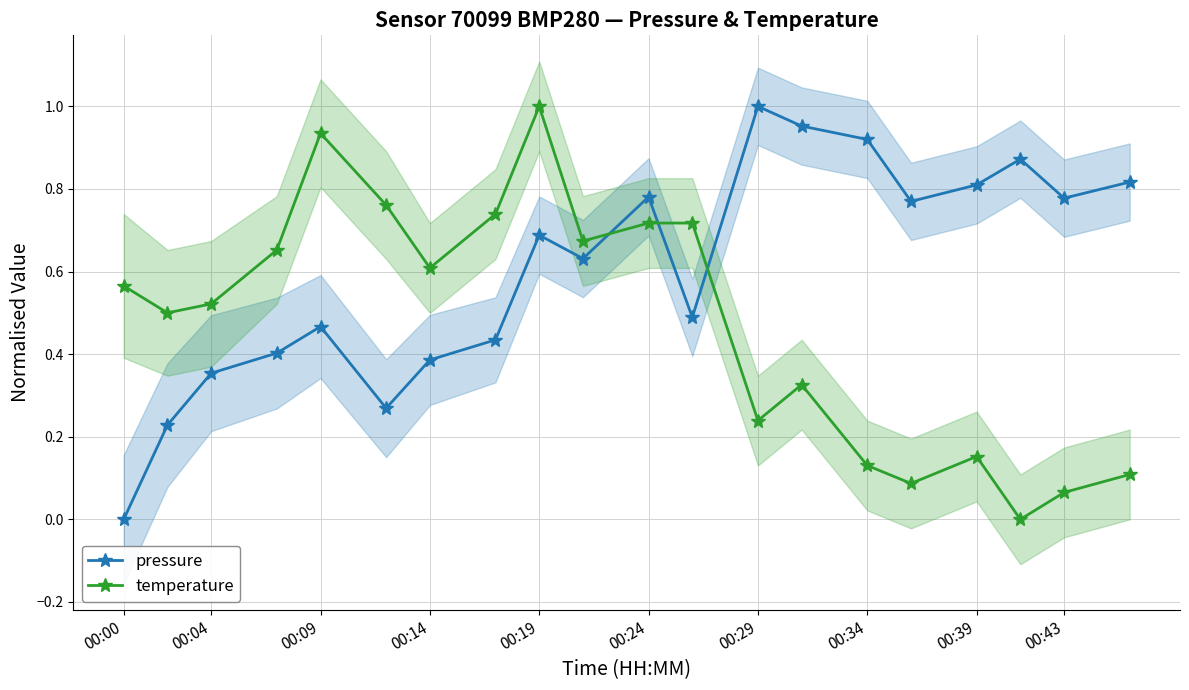

List the series in order of their overall mean, lowest first.

temperature, pressure